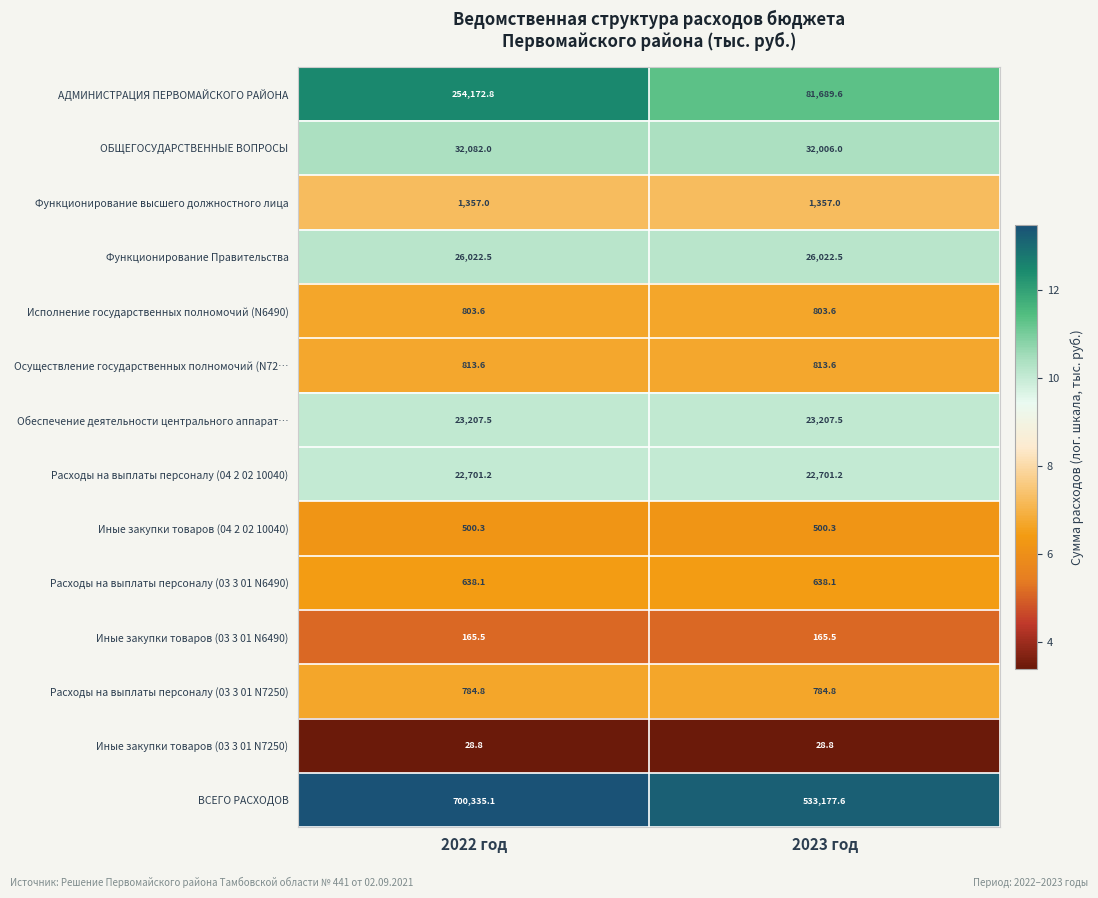

Reading left to right, extract all data points from this chart.

АДМИНИСТРАЦИЯ ПЕРВОМАЙСКОГО РАЙОНА: 2022 год=254172.8	2023 год=81689.6
ОБЩЕГОСУДАРСТВЕННЫЕ ВОПРОСЫ: 2022 год=32082.0	2023 год=32006.0
Функционирование высшего должностного лица: 2022 год=1357.0	2023 год=1357.0
Функционирование Правительства: 2022 год=26022.5	2023 год=26022.5
Исполнение государственных полномочий (N6490): 2022 год=803.6	2023 год=803.6
Осуществление государственных полномочий (N72…: 2022 год=813.6	2023 год=813.6
Обеспечение деятельности центрального аппарат…: 2022 год=23207.5	2023 год=23207.5
Расходы на выплаты персоналу (04 2 02 10040): 2022 год=22701.2	2023 год=22701.2
Иные закупки товаров (04 2 02 10040): 2022 год=500.3	2023 год=500.3
Расходы на выплаты персоналу (03 3 01 N6490): 2022 год=638.1	2023 год=638.1
Иные закупки товаров (03 3 01 N6490): 2022 год=165.5	2023 год=165.5
Расходы на выплаты персоналу (03 3 01 N7250): 2022 год=784.8	2023 год=784.8
Иные закупки товаров (03 3 01 N7250): 2022 год=28.8	2023 год=28.8
ВСЕГО РАСХОДОВ: 2022 год=700335.1	2023 год=533177.6